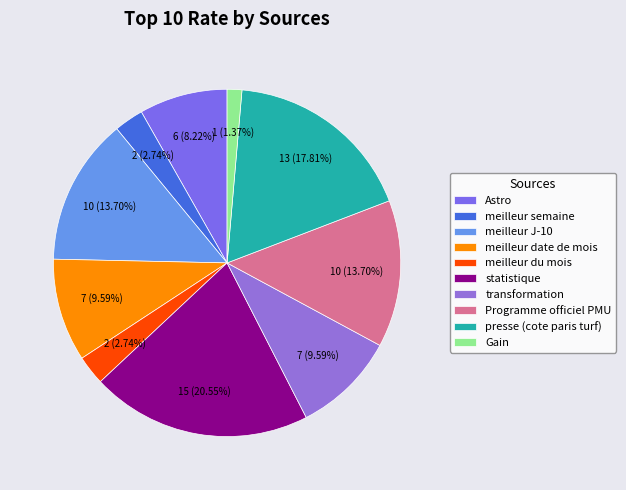

Is there a majority slice in this chart?

No